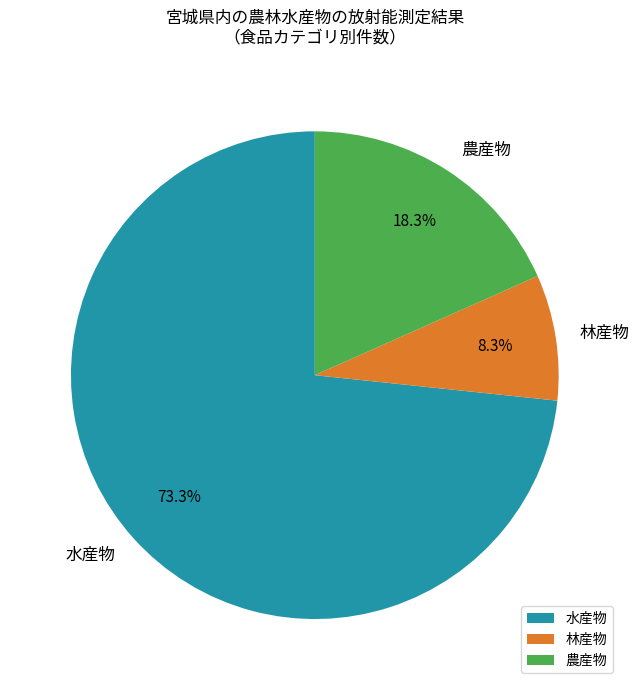

Rank the categories by value from lowest to highest.

林産物, 農産物, 水産物